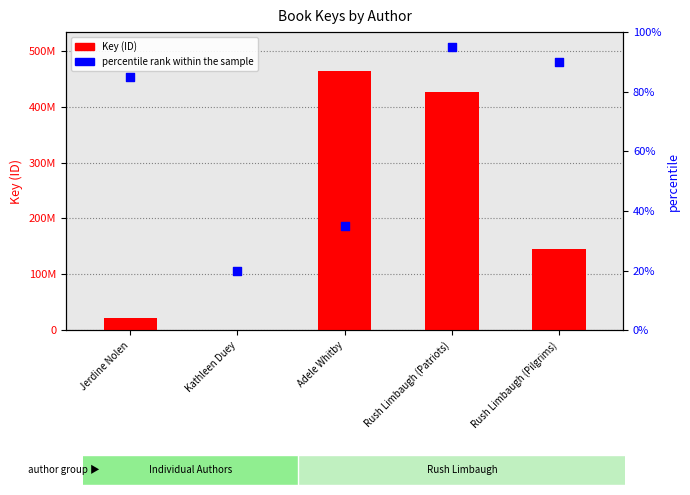

Which series reaches the minimum Y coordinate?

percentile rank within the sample